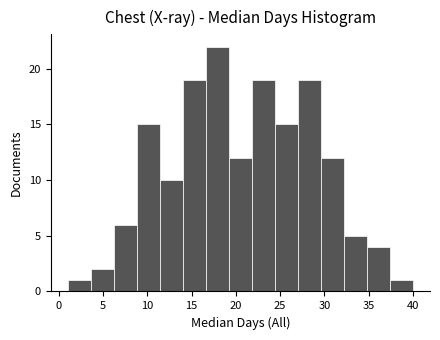

Which range on the x-axis has the tallest bar?

16.6 to 19.2